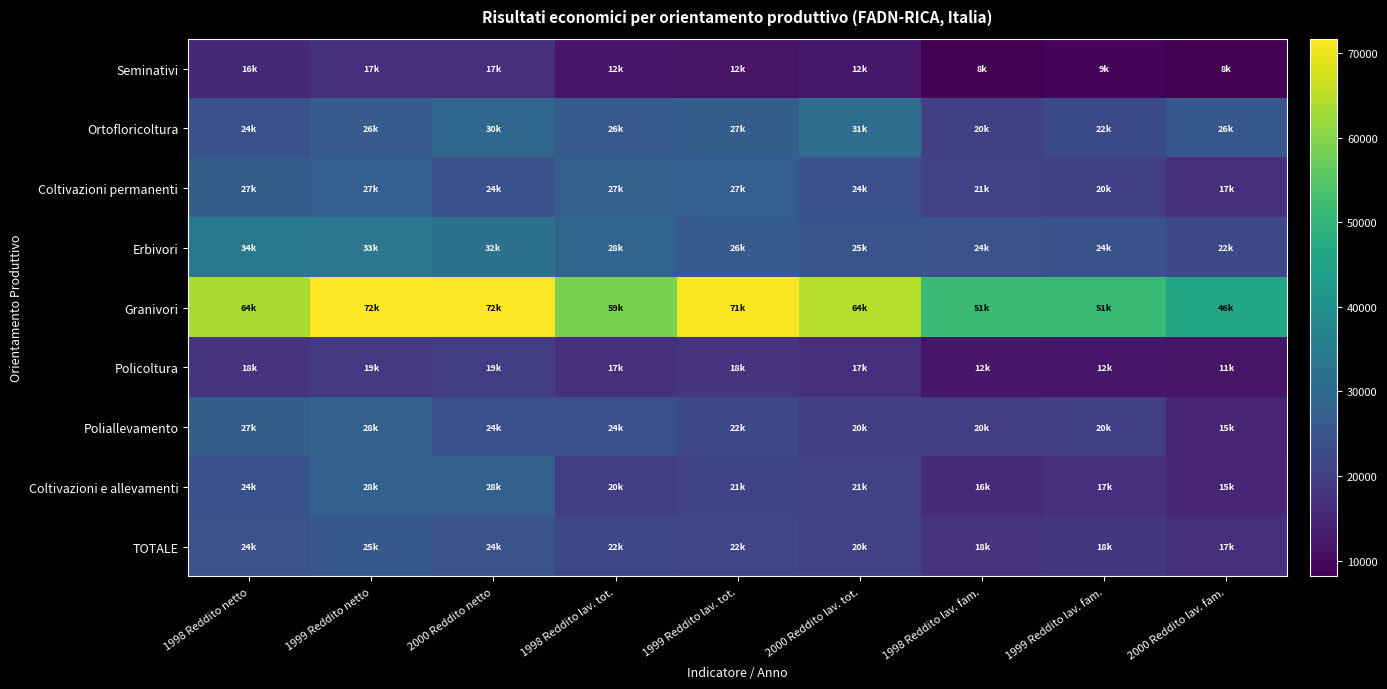

At how many categories does at least one series exceed 58273?

6